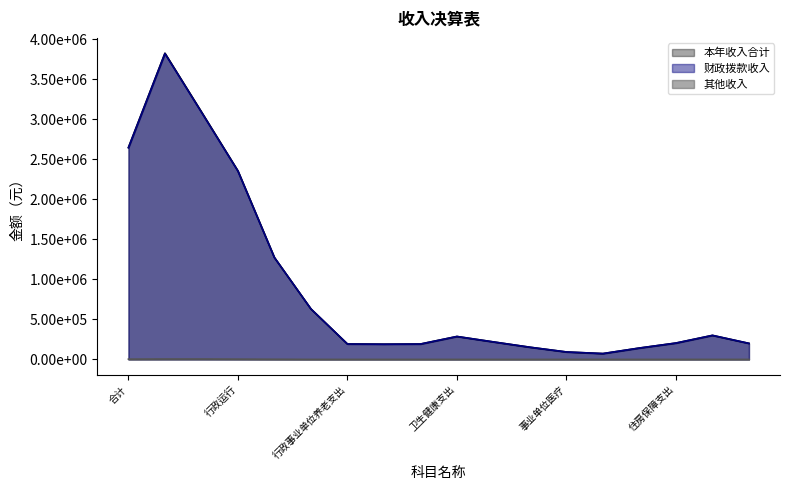

Rank the categories by 本年收入合计 value from highest to lowest.

合计, 一般公共服务支出, 政府办公厅（室）及相关机构事务, 行政运行, 事业运行, 住房保障支出, 住房改革支出, 住房公积金, 卫生健康支出, 行政事业单位医疗, 社会保障和就业支出, 行政事业单位养老支出, 机关事业单位基本养老保险缴费支出, 公务员医疗补助, 事业单位医疗, 行政单位医疗, 其他行政事业单位医疗支出, 行政单位离退休